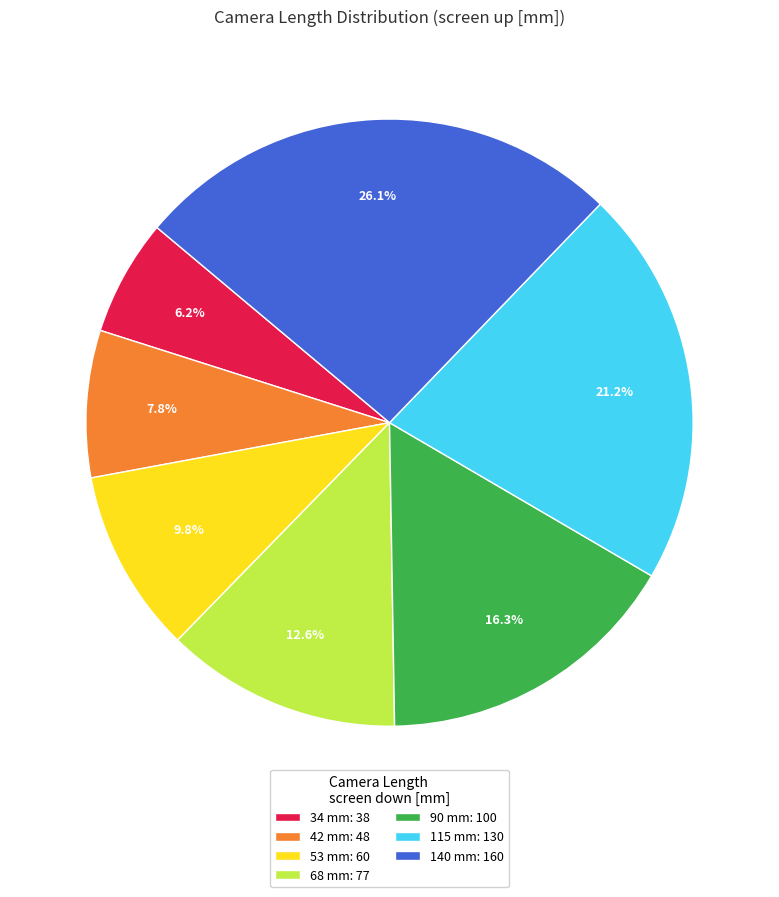

To the nearest percent, what is the combined percentage of 140 and 68?

39%